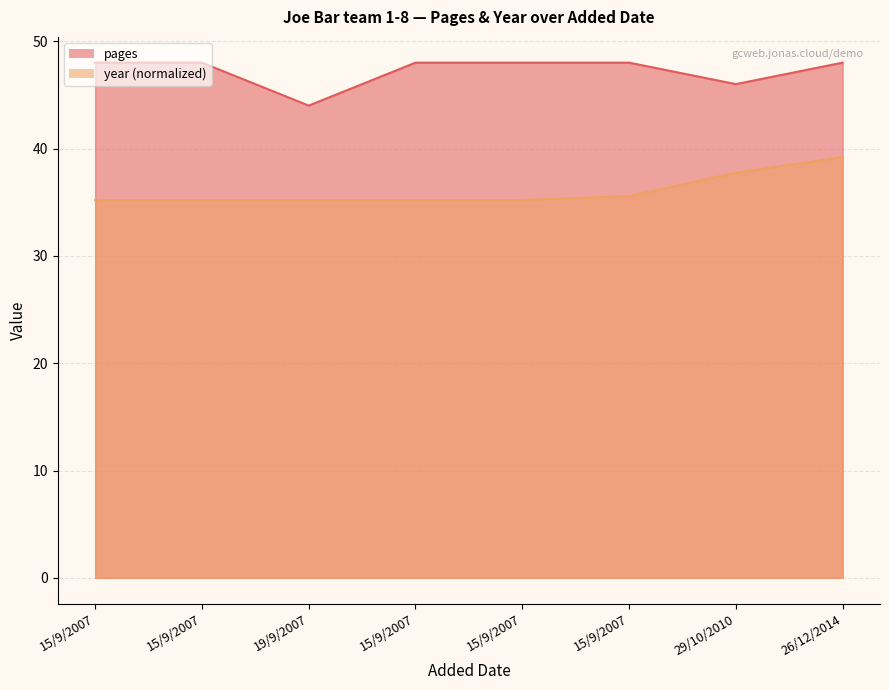

How many categories are shown in the chart?

8